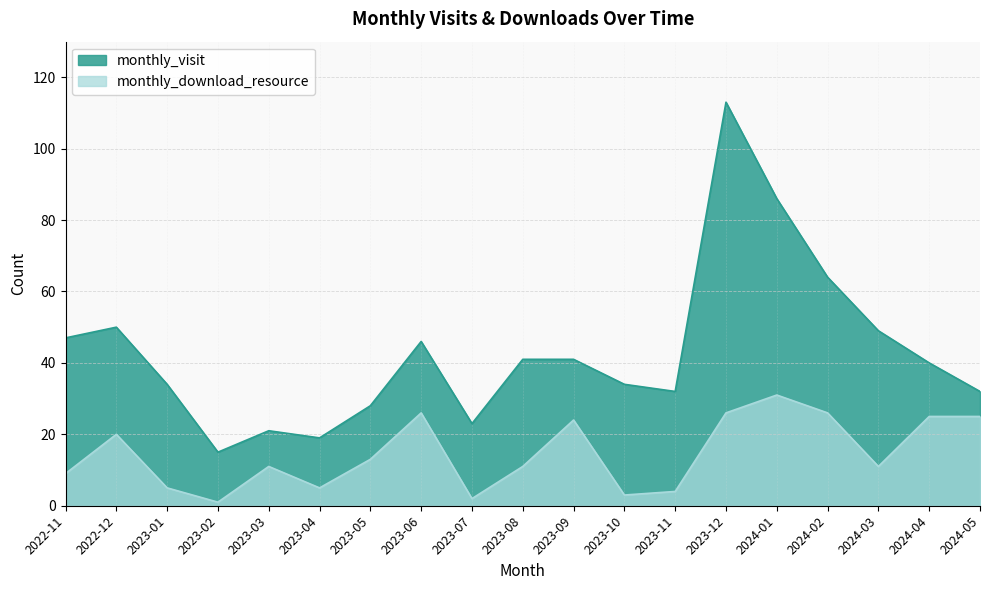

At which category does monthly_visit reach its first local valley?

2023-02